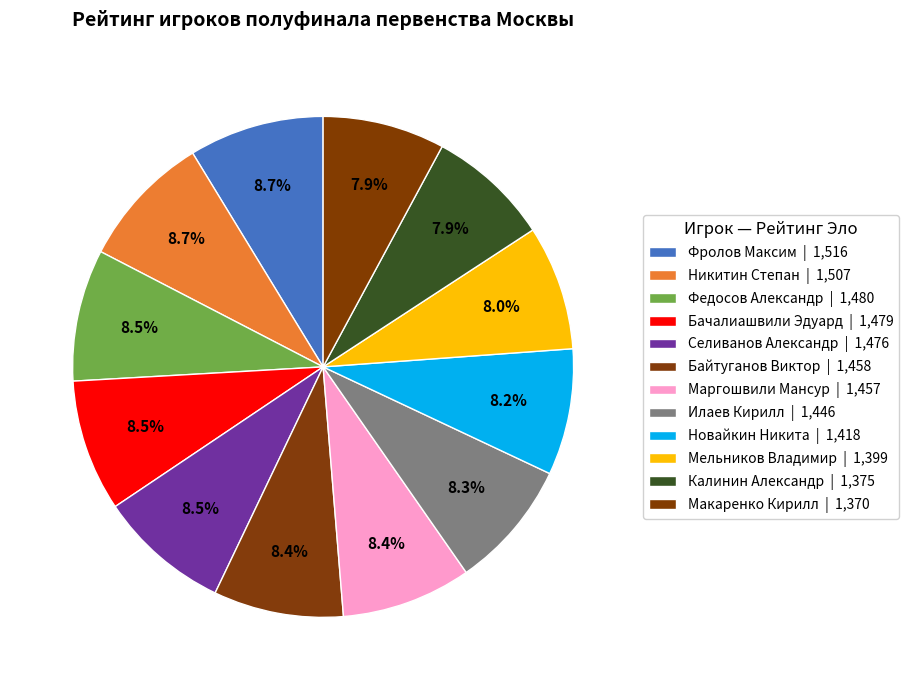

What is the ratio of the value at Калинин Александр to the value at Мельников Владимир?

1.0